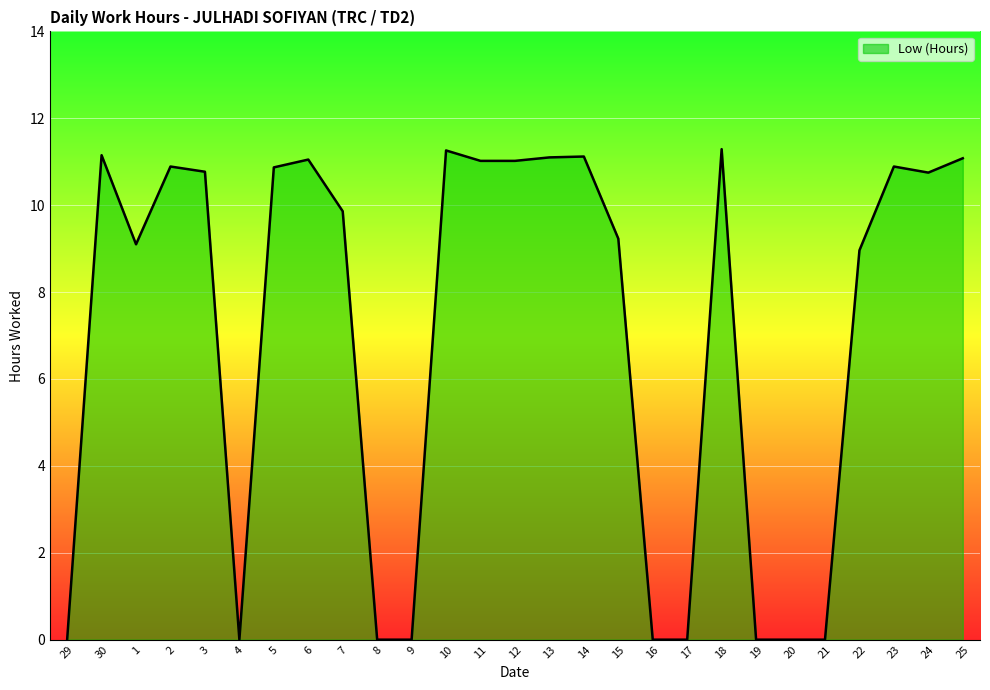

How many values are below 10?

13